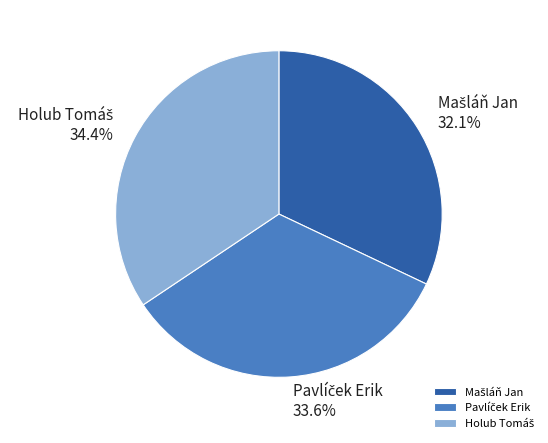

Is there any slice that represents more than half of the pie?

No